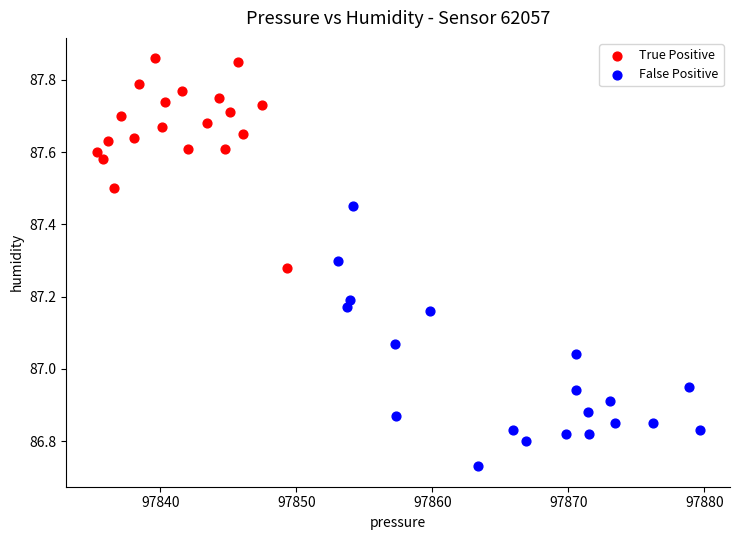

Which series contains the highest Y value?

True Positive